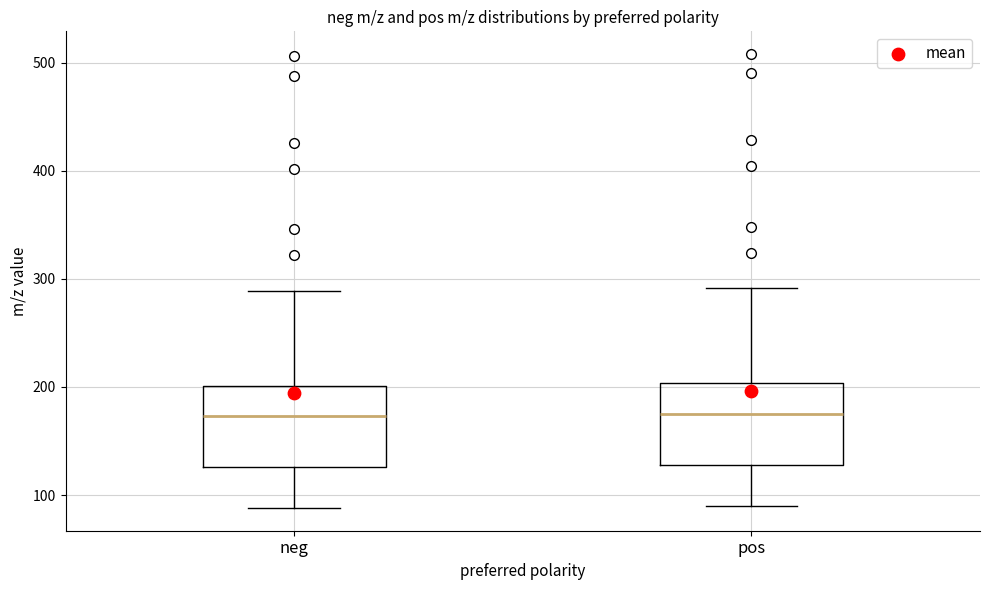

Reading left to right, transcribe this box plot: for each box, give where its median line is, the range the box spans, and where its two whiskers end, as read against the y-axis. The values are not printed on the chart, so give them approximately, as read against the axis.

neg: median 170, box 130 to 200, whiskers 90 to 290
pos: median 180, box 130 to 200, whiskers 90 to 290